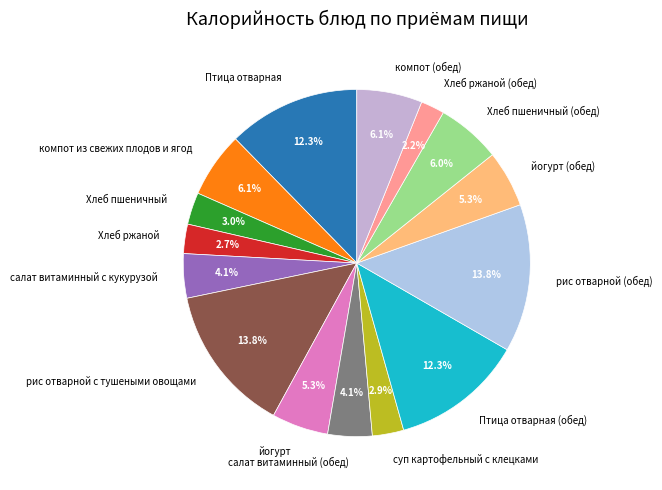

Is there any slice that represents more than half of the pie?

No